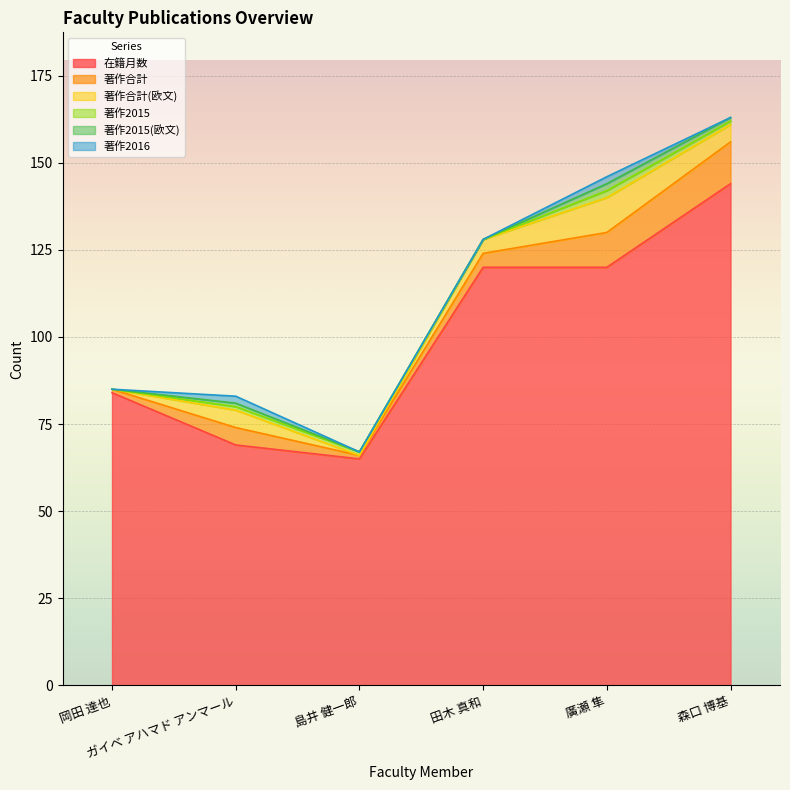

How many distinct data groups are displayed?

6